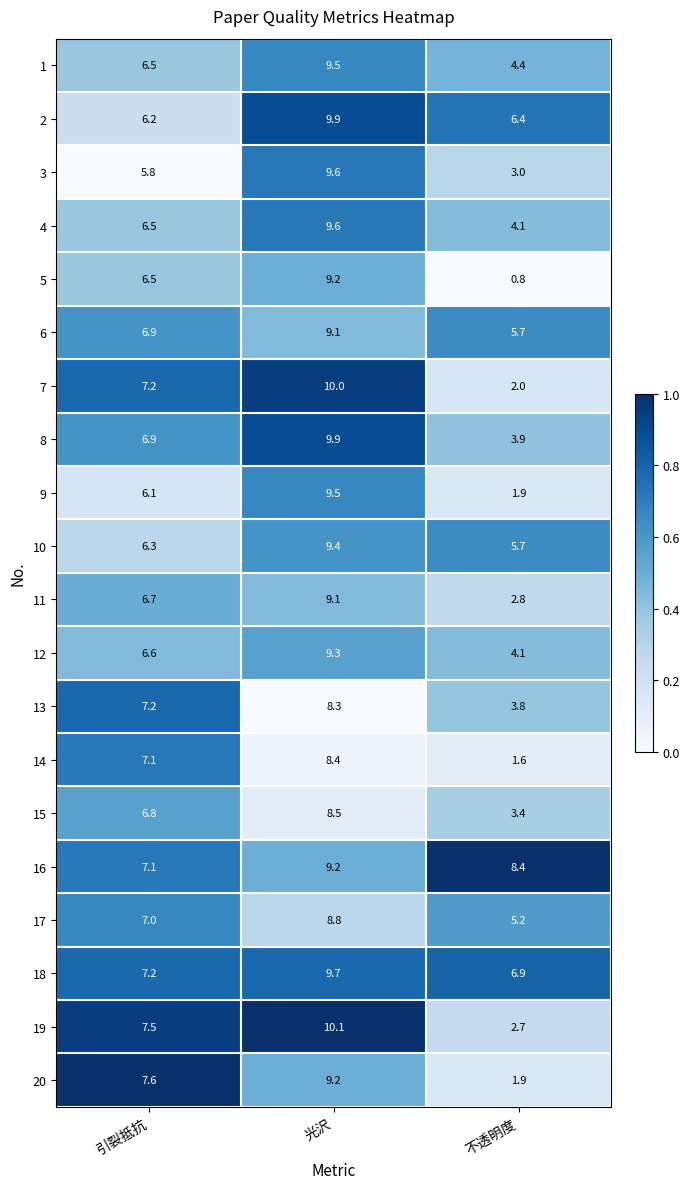

What is the maximum value for 15?

8.5